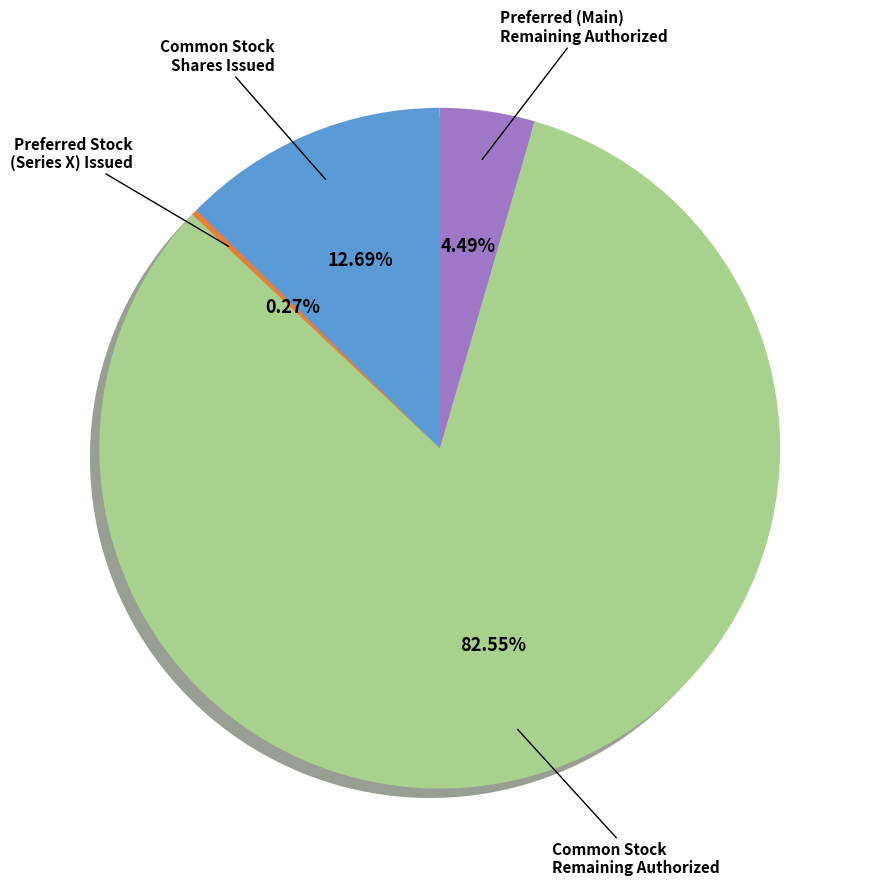

Which has a higher value, Common Stock Remaining Authorized or Preferred (Main) Remaining Authorized?

Common Stock Remaining Authorized